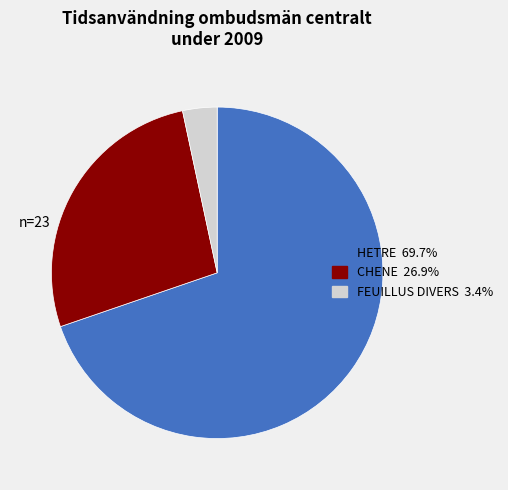

Is there any slice that represents more than half of the pie?

Yes